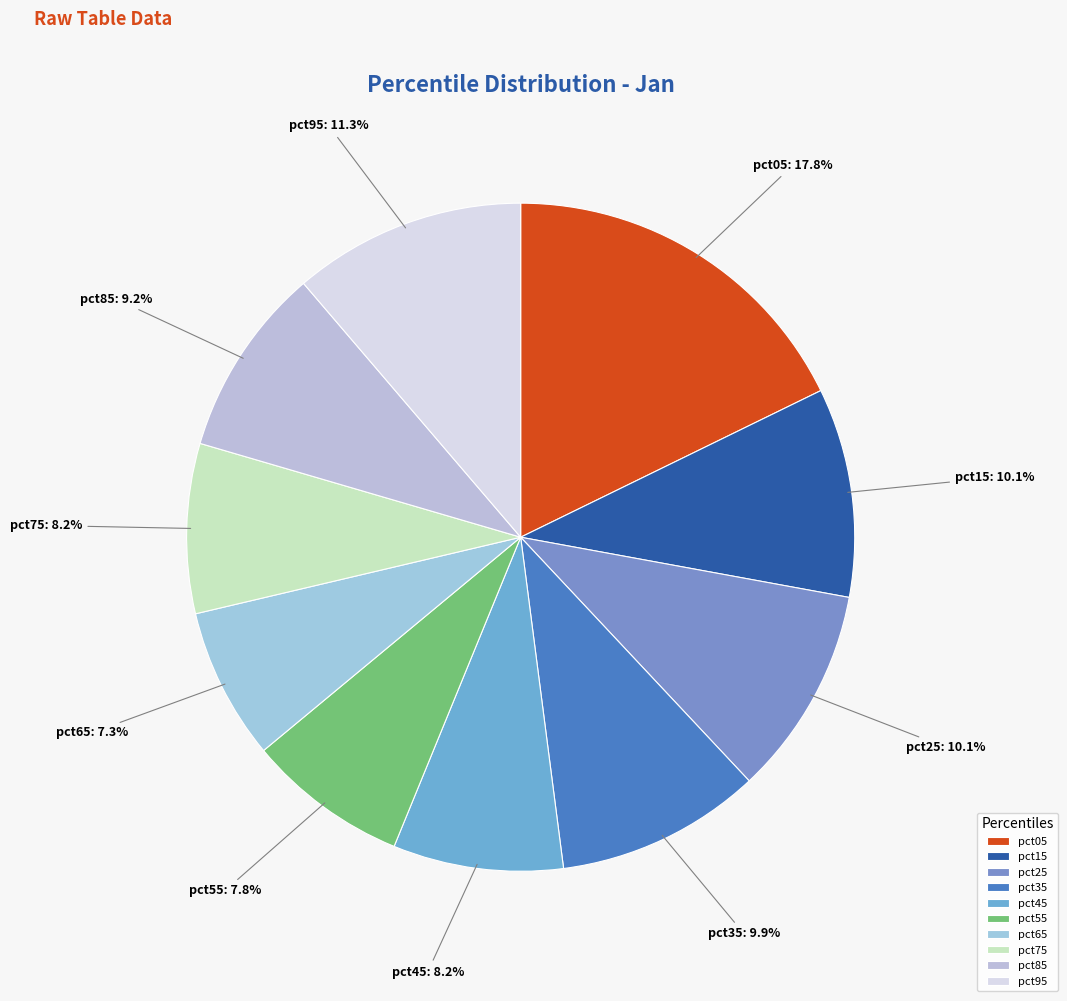

Is there a majority slice in this chart?

No